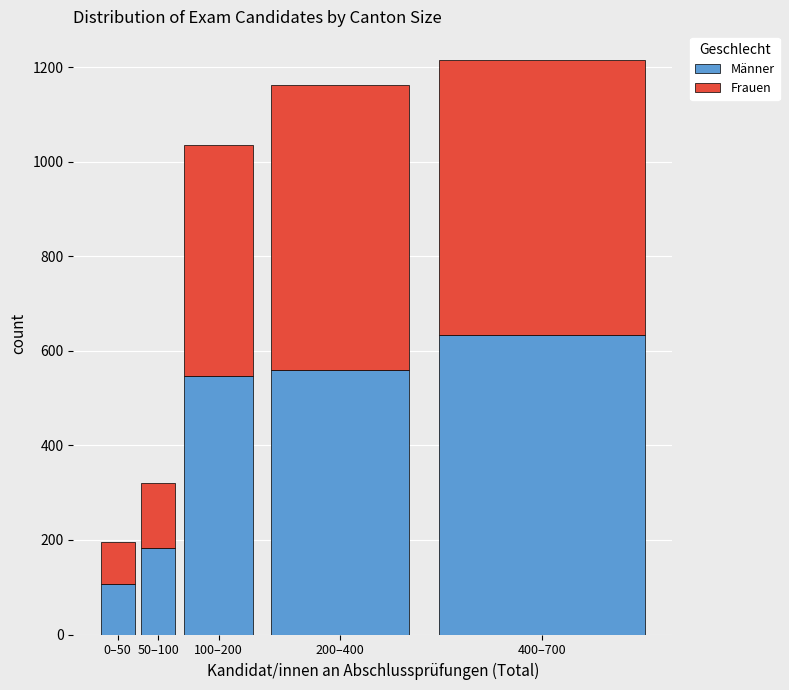

Reading left to right, transcribe the values for Männer.

106	183	547	559	633